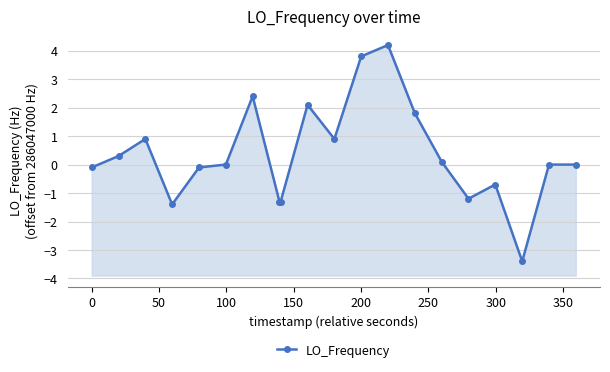

What is the smallest value displayed?

-3.4